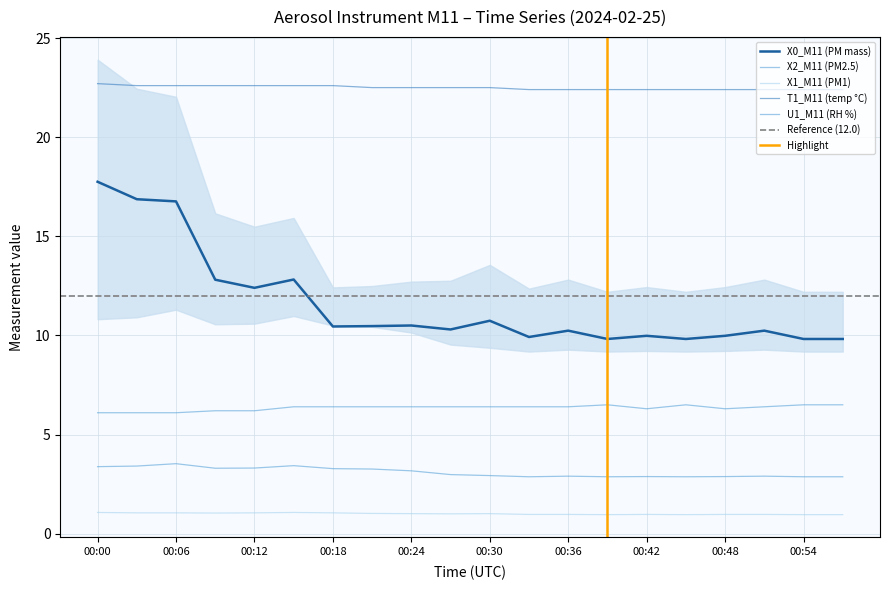

True or false: T1_M11 (temp °C) has more than 2 interior local peaks.

False